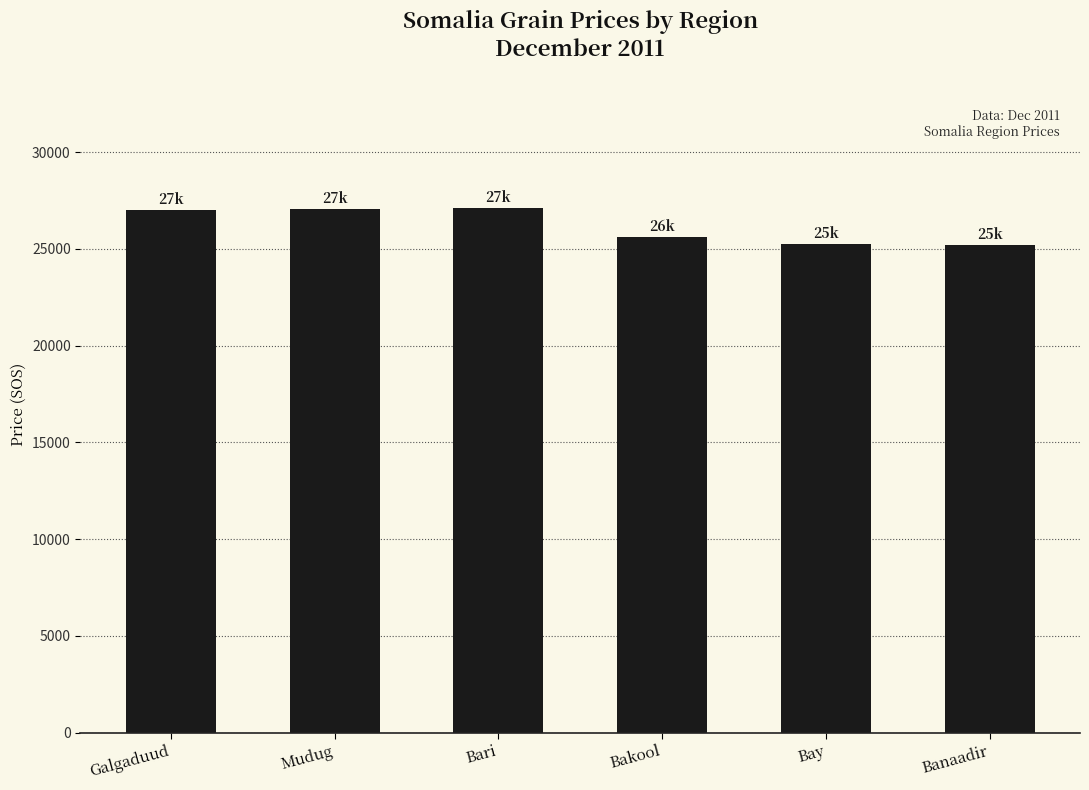

Read the value at Bay.

25241.7